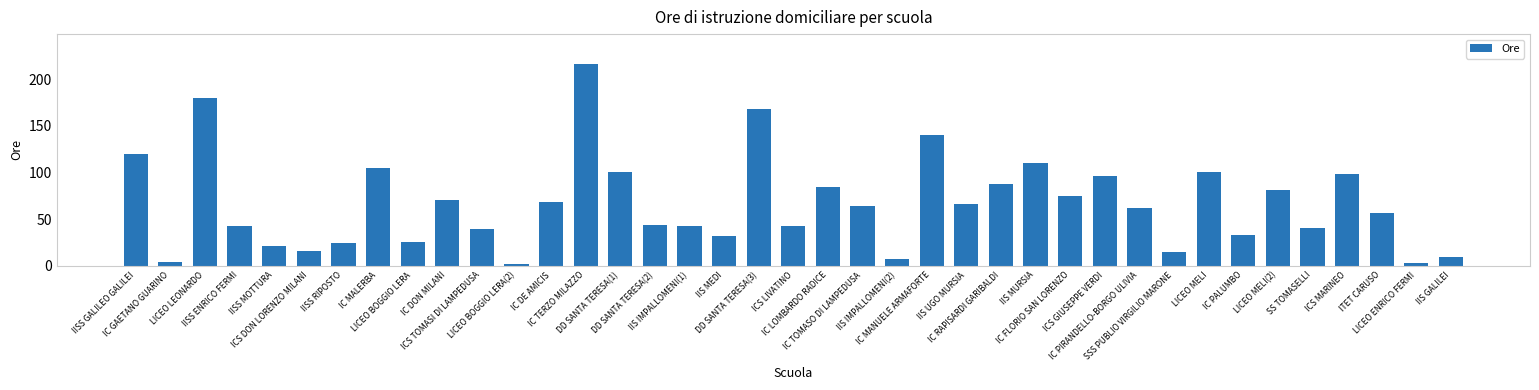

Are the bars grouped side by side (vs. stacked)?

No